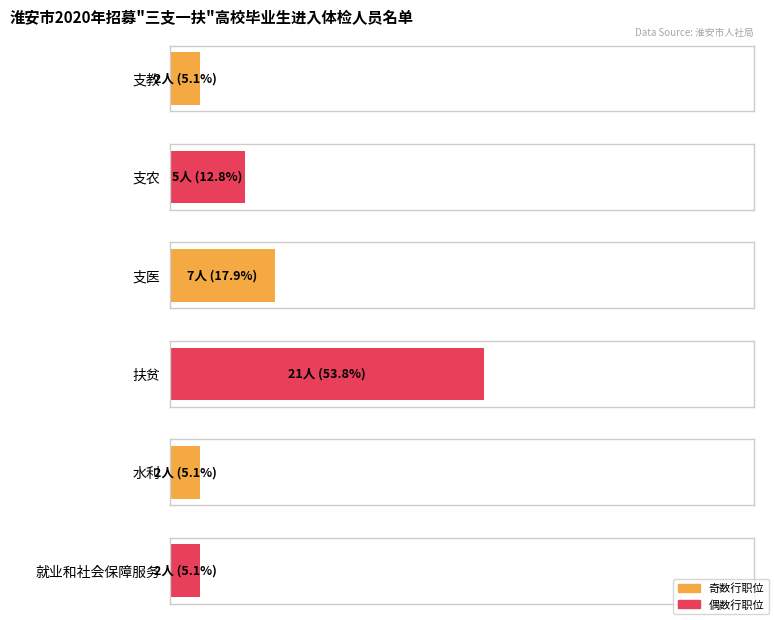

Which category has the lowest value across all series?

支教